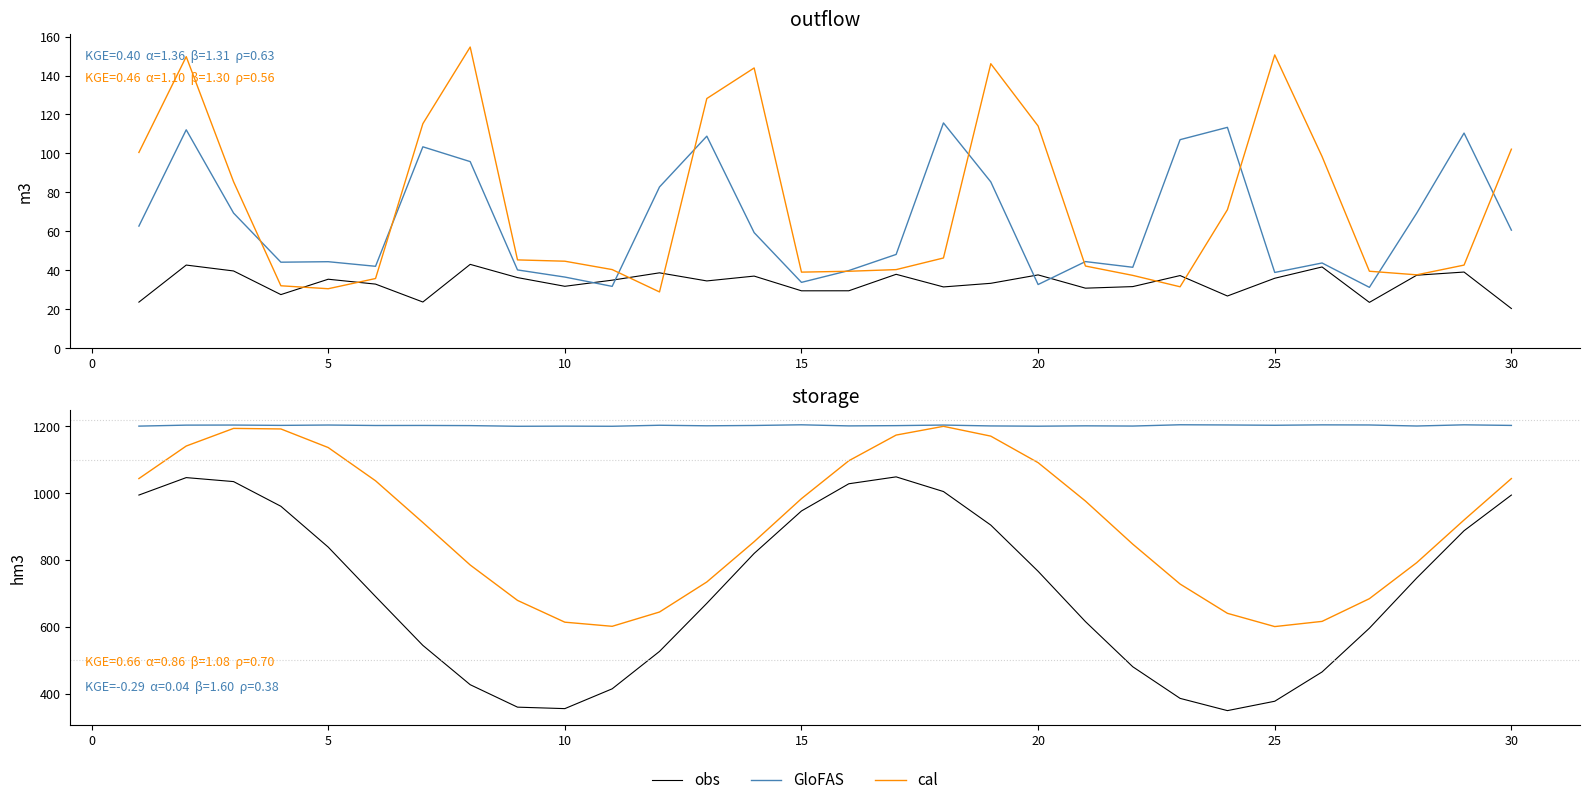

The value of GloFAS at 20 is 2040.2. True or false?

False